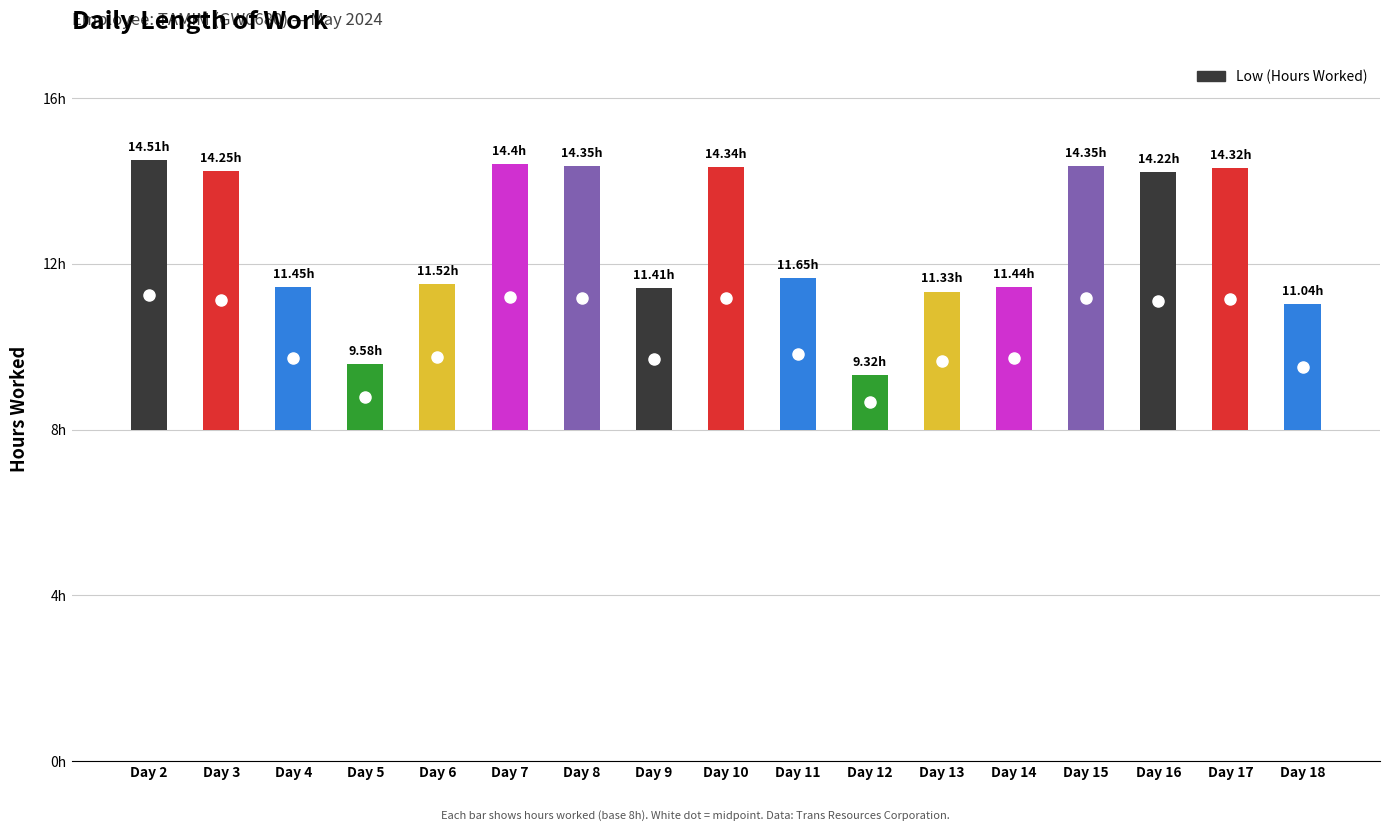

What is the average value?

12.6